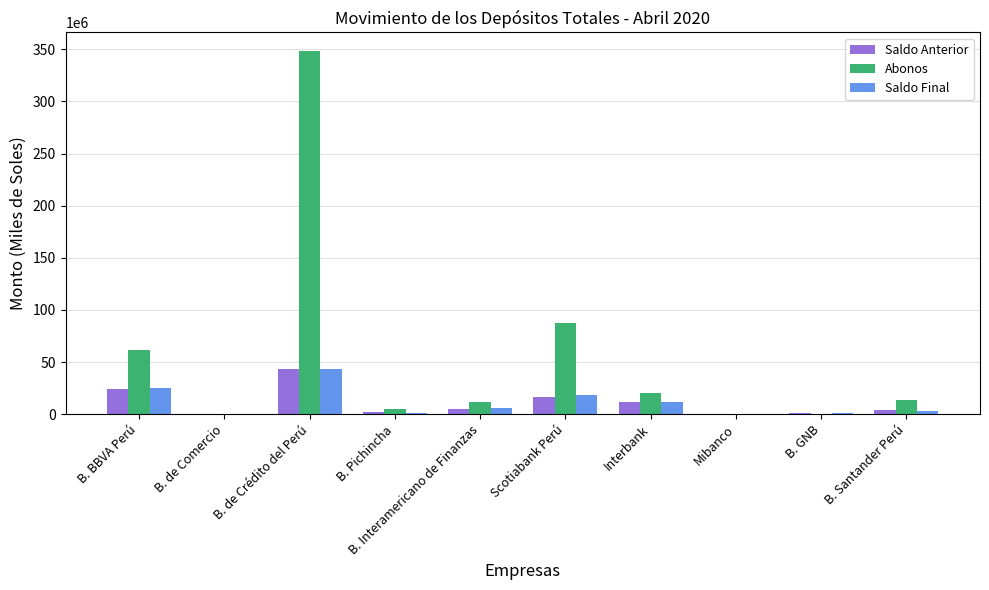

Which series has the largest total across all categories?

Abonos